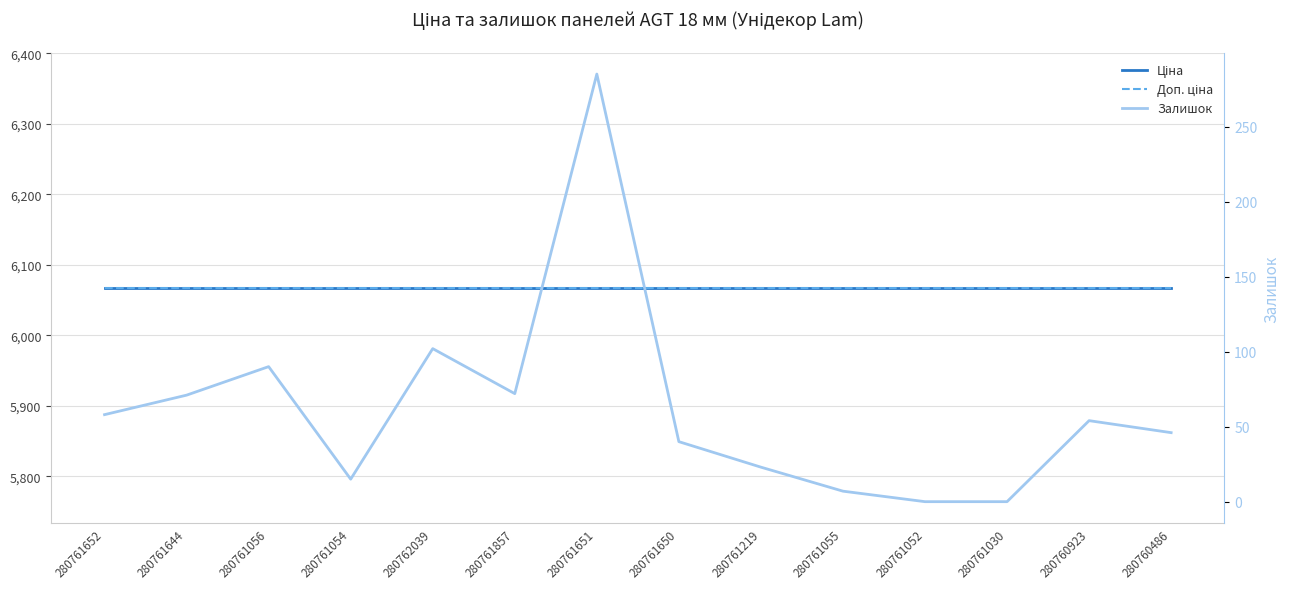

What position from the right is 280761652?

14